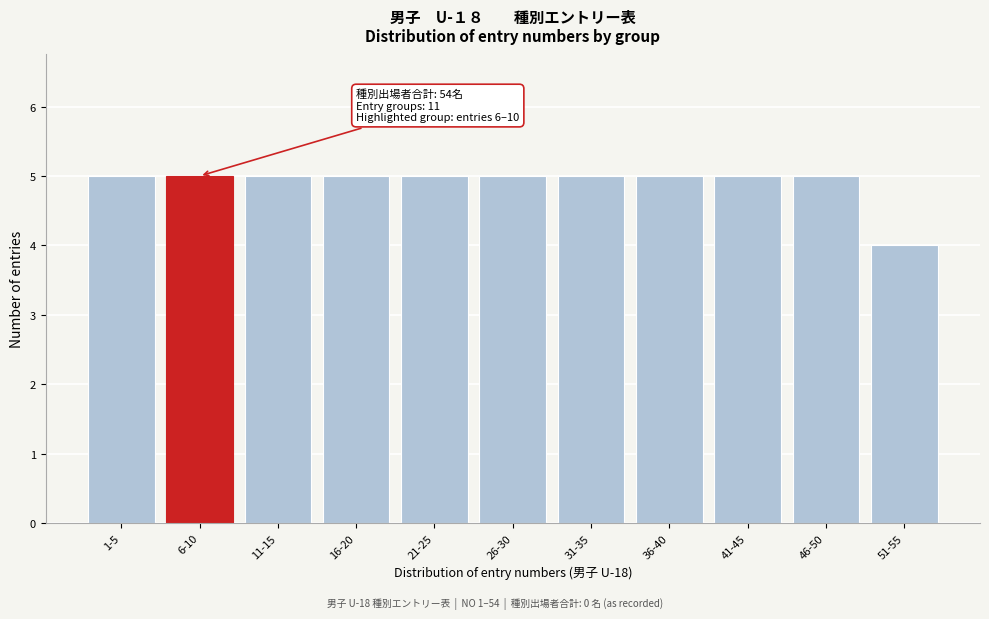

Reading right to left, transcribe all the data shown in this chart.

51-55=4	46-50=5	41-45=5	36-40=5	31-35=5	26-30=5	21-25=5	16-20=5	11-15=5	6-10=5	1-5=5